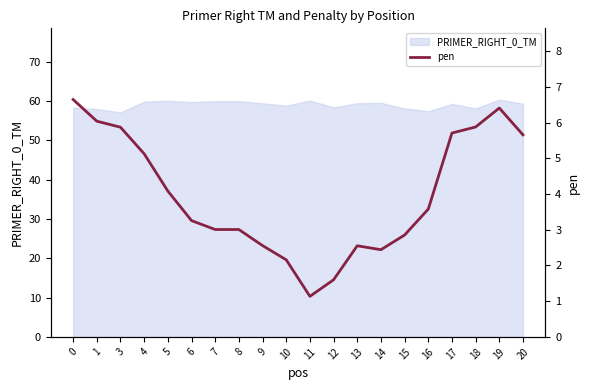

Does the chart have visible grid lines?

No